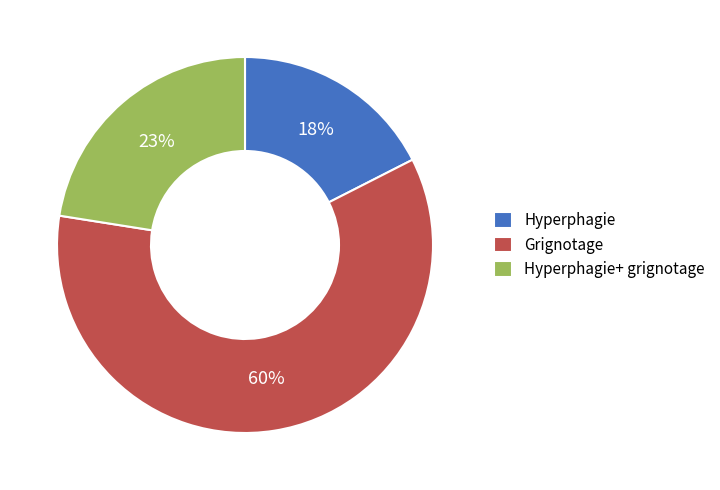

To the nearest percent, what portion does Hyperphagie represent?

18%